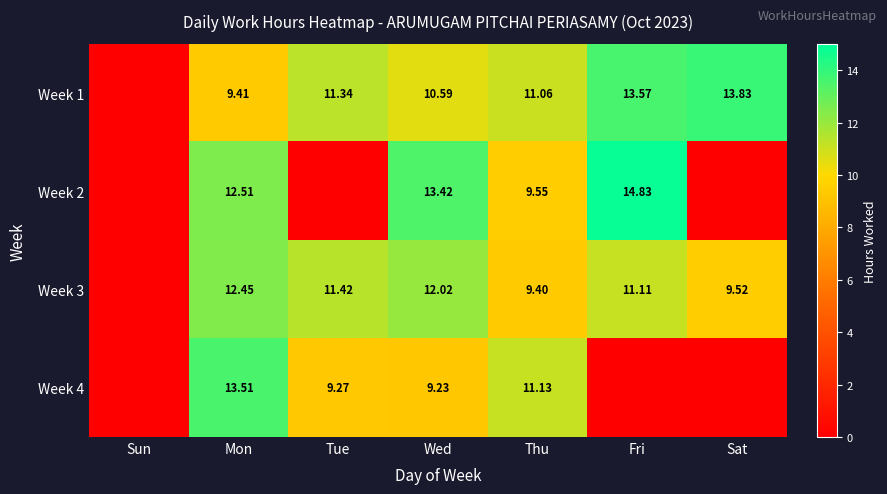

Is the value of Week 3 at Sat greater than the value of Week 1 at Mon?

Yes